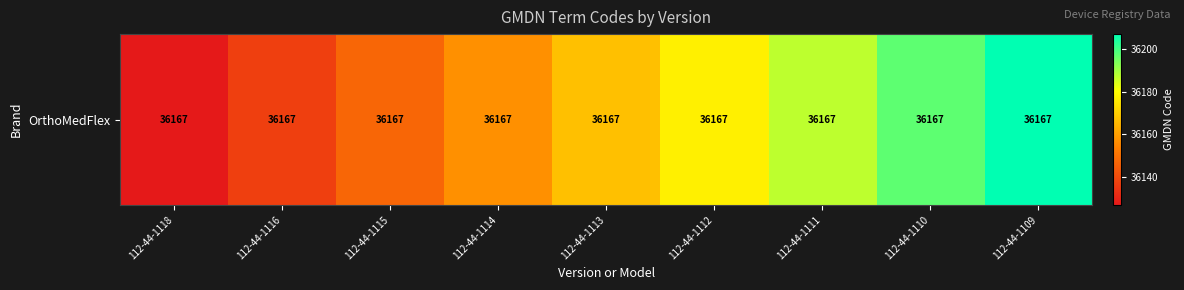

Reading left to right, list all the values displayed in this chart.

112-44-1118=36127	112-44-1116=36137	112-44-1115=36147	112-44-1114=36157	112-44-1113=36167	112-44-1112=36177	112-44-1111=36187	112-44-1110=36197	112-44-1109=36207